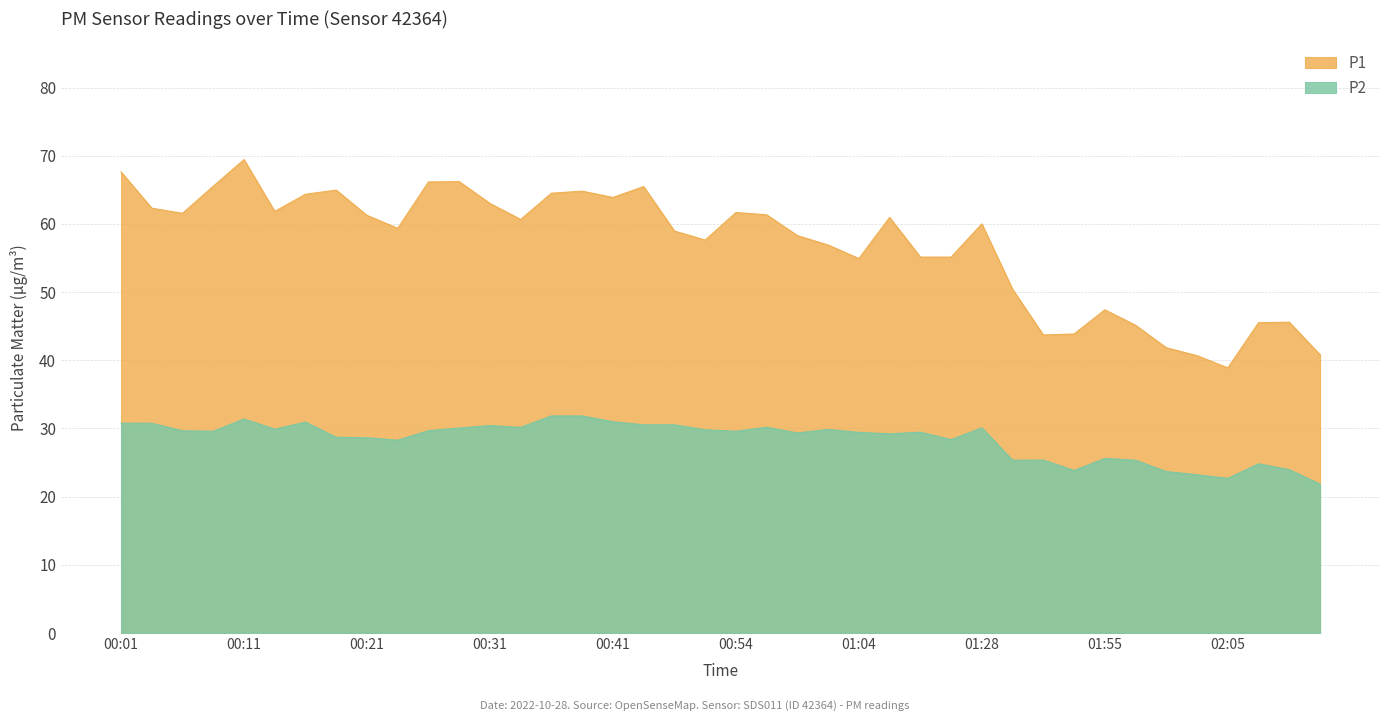

How many interior local valleys does the P1 series have?

9